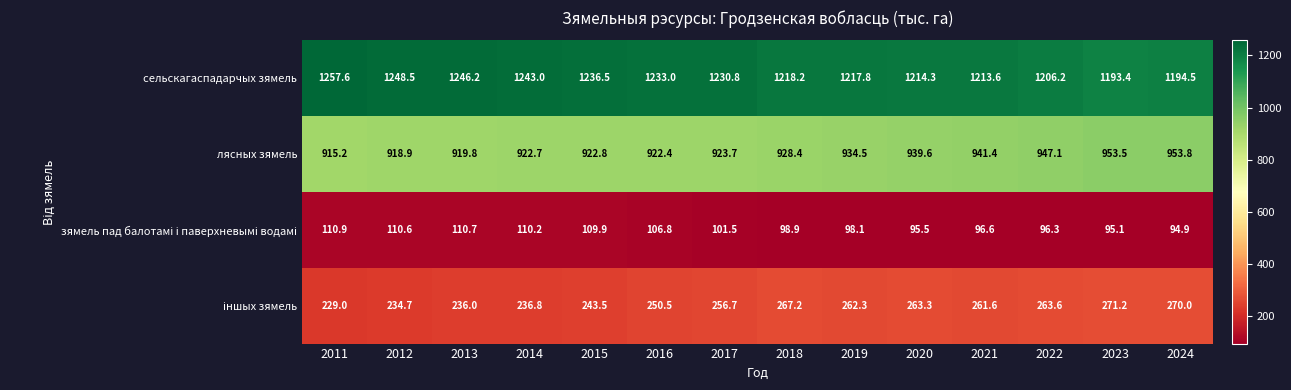

Rank the categories by сельскагаспадарчых зямель value from lowest to highest.

2023, 2024, 2022, 2021, 2020, 2019, 2018, 2017, 2016, 2015, 2014, 2013, 2012, 2011